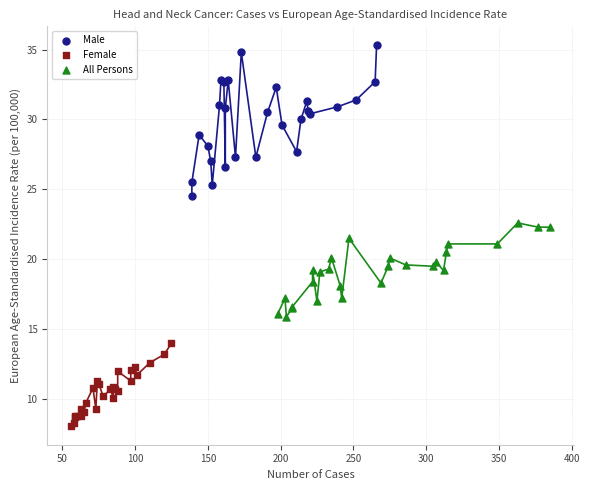

Which series has the largest Y range (max minus min)?

Male